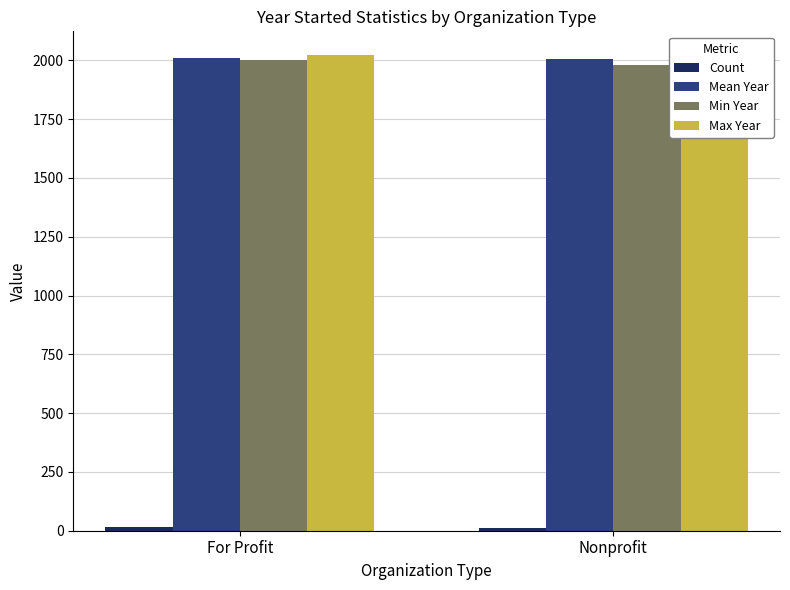

What are all the series names shown in the legend?

Count, Mean Year, Min Year, Max Year